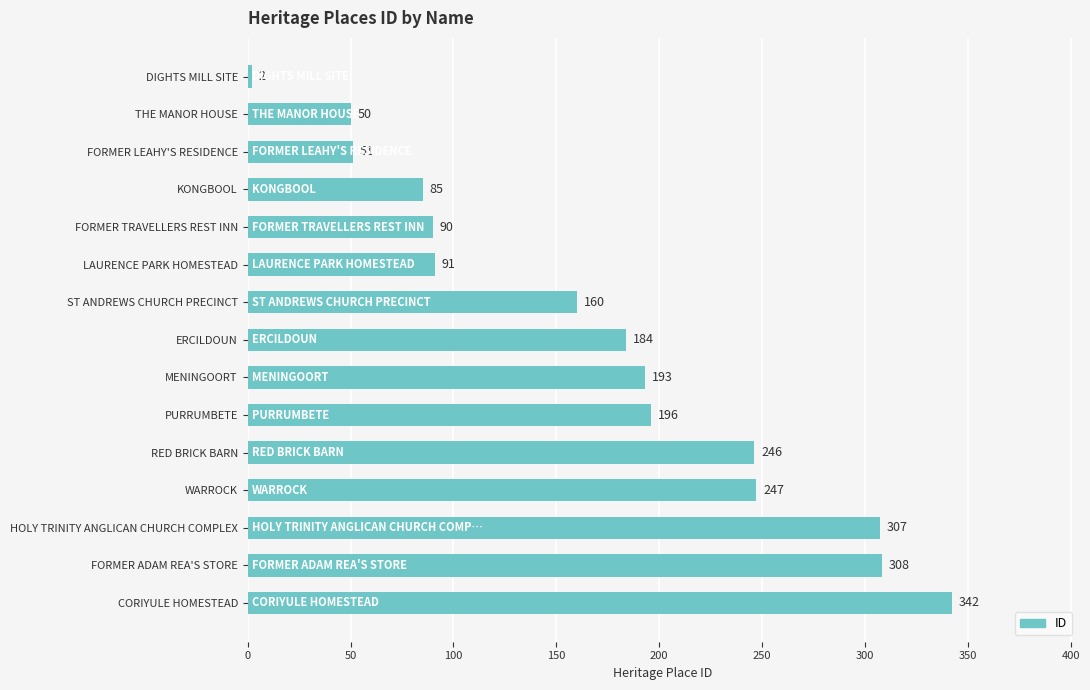

Rank the categories by value from highest to lowest.

CORIYULE HOMESTEAD, FORMER ADAM REA'S STORE, HOLY TRINITY ANGLICAN CHURCH COMPLEX, WARROCK, RED BRICK BARN, PURRUMBETE, MENINGOORT, ERCILDOUN, ST ANDREWS CHURCH PRECINCT, LAURENCE PARK HOMESTEAD, FORMER TRAVELLERS REST INN, KONGBOOL, FORMER LEAHY'S RESIDENCE, THE MANOR HOUSE, DIGHTS MILL SITE